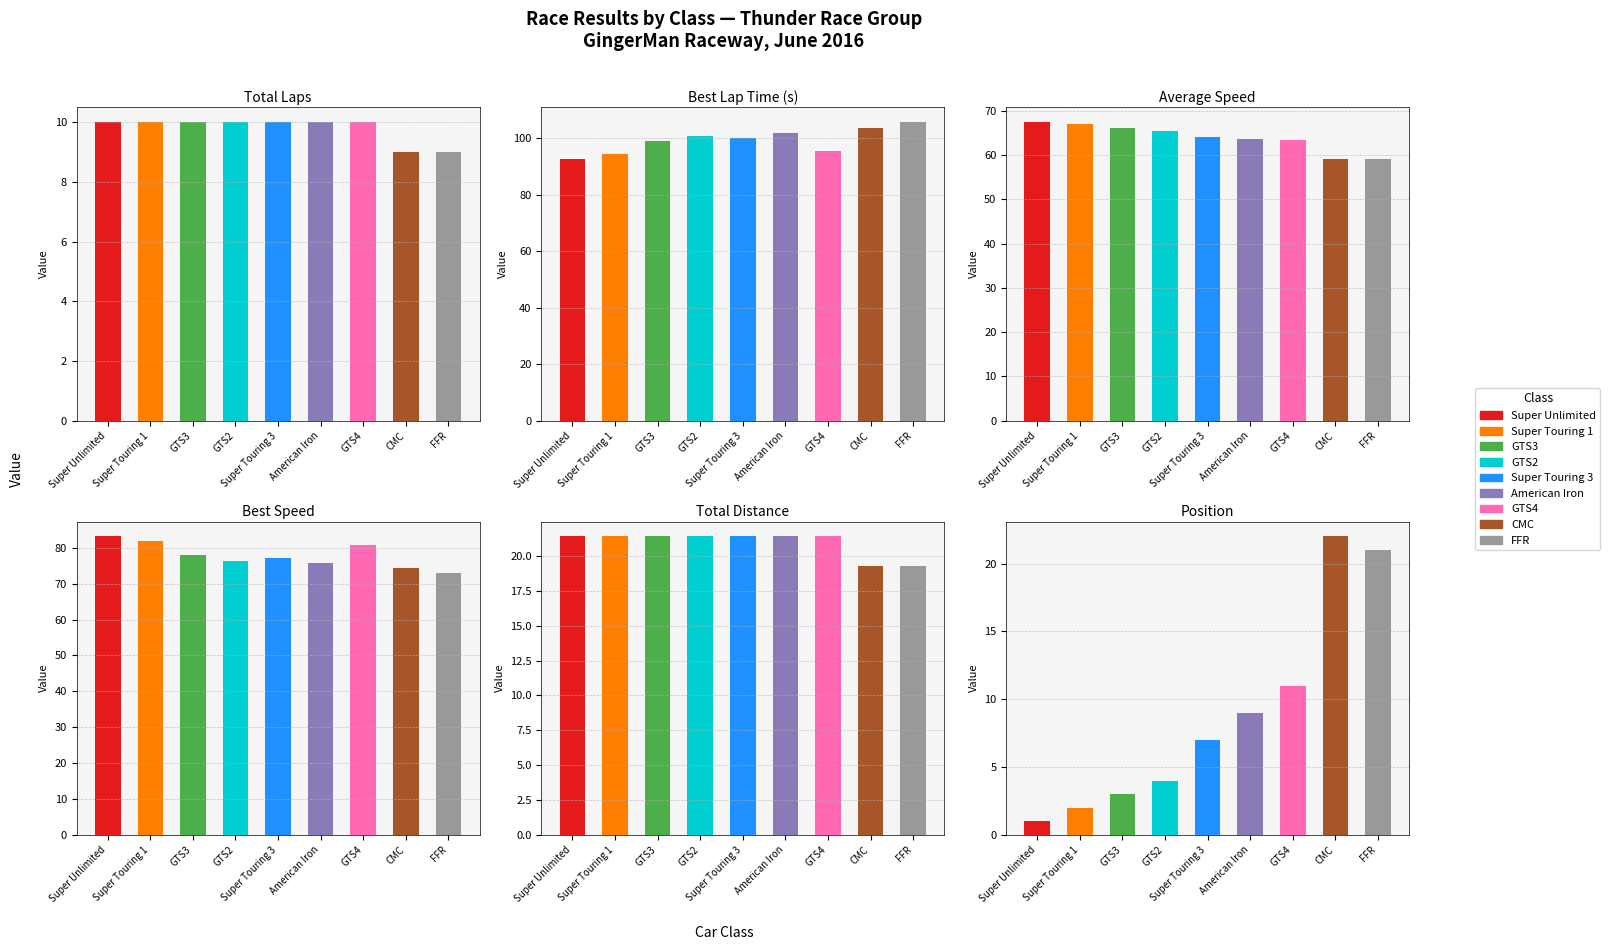

Rank the series by their maximum value, from lowest to highest.

Total Laps, Total Distance, Position, Average Speed, Best Speed, Best Lap time